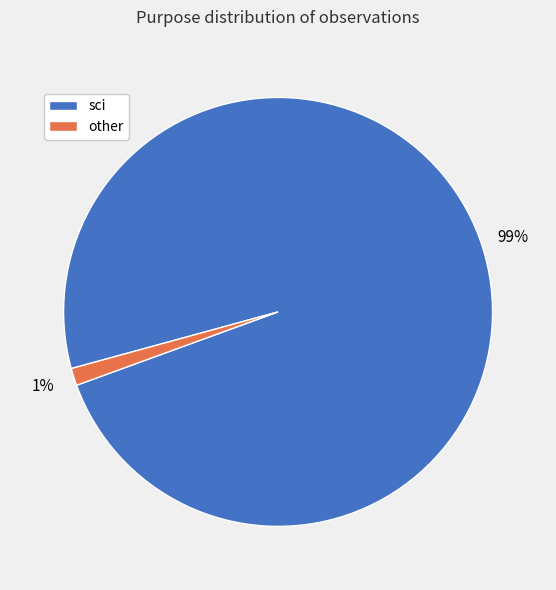

To the nearest percent, what is the average slice percentage?

50%